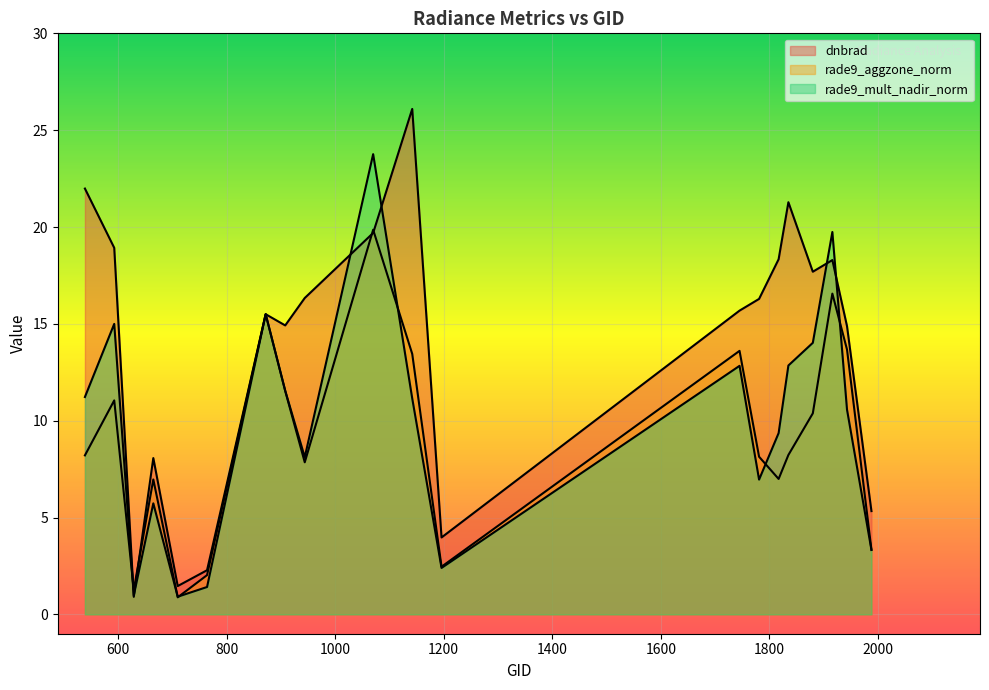

What is the smallest value displayed?

0.9